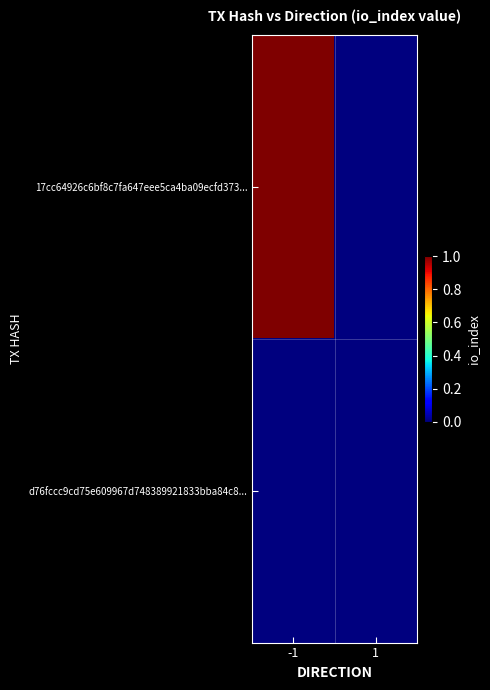

Rank the series at 1 from highest to lowest value.

17cc64926c6bf8c7fa647eee5ca4ba09ecfd373..., d76fccc9cd75e609967d748389921833bba84c8...